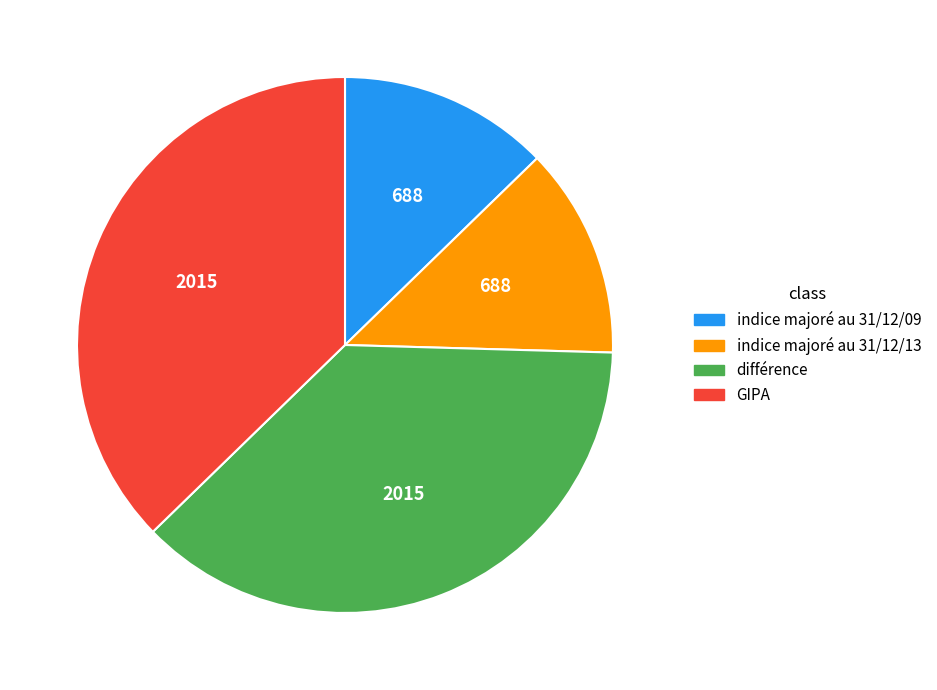

True or false: indice majoré au 31/12/13 accounts for 13% of the total.

True